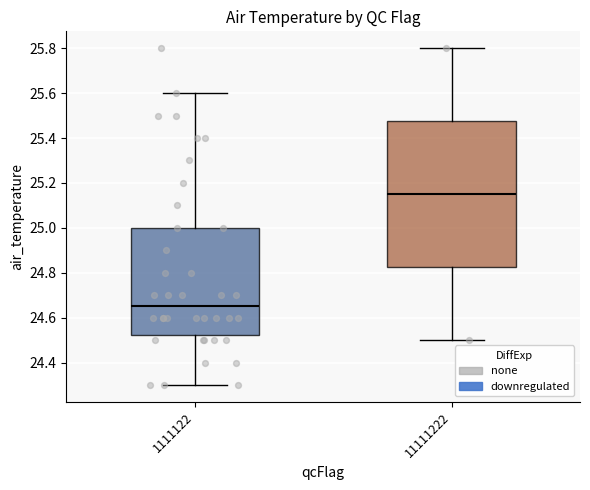

Reading left to right, read every box against the y-axis: the position of its median line, the range the box covers, and the ends of its whiskers. The values are not printed on the chart, so give them approximately, as read against the axis.

1111122: median 24.66, box 24.52 to 25.00, whiskers 24.30 to 25.60
11111222: median 25.16, box 24.82 to 25.48, whiskers 24.50 to 25.80